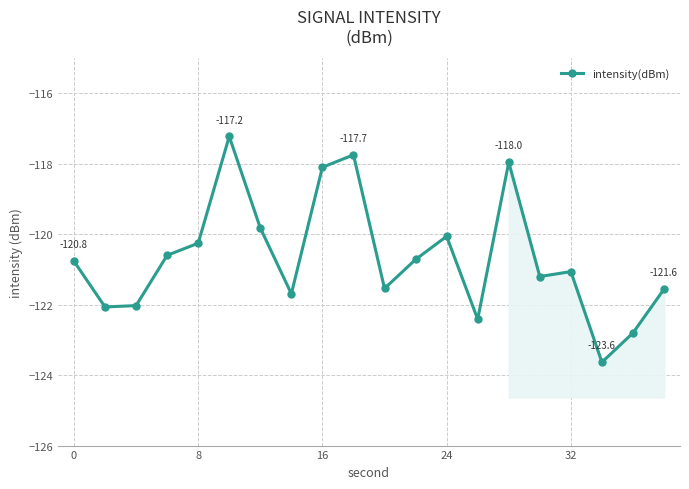

True or false: intensity(dBm) has a value of -120.3 at 8.

True